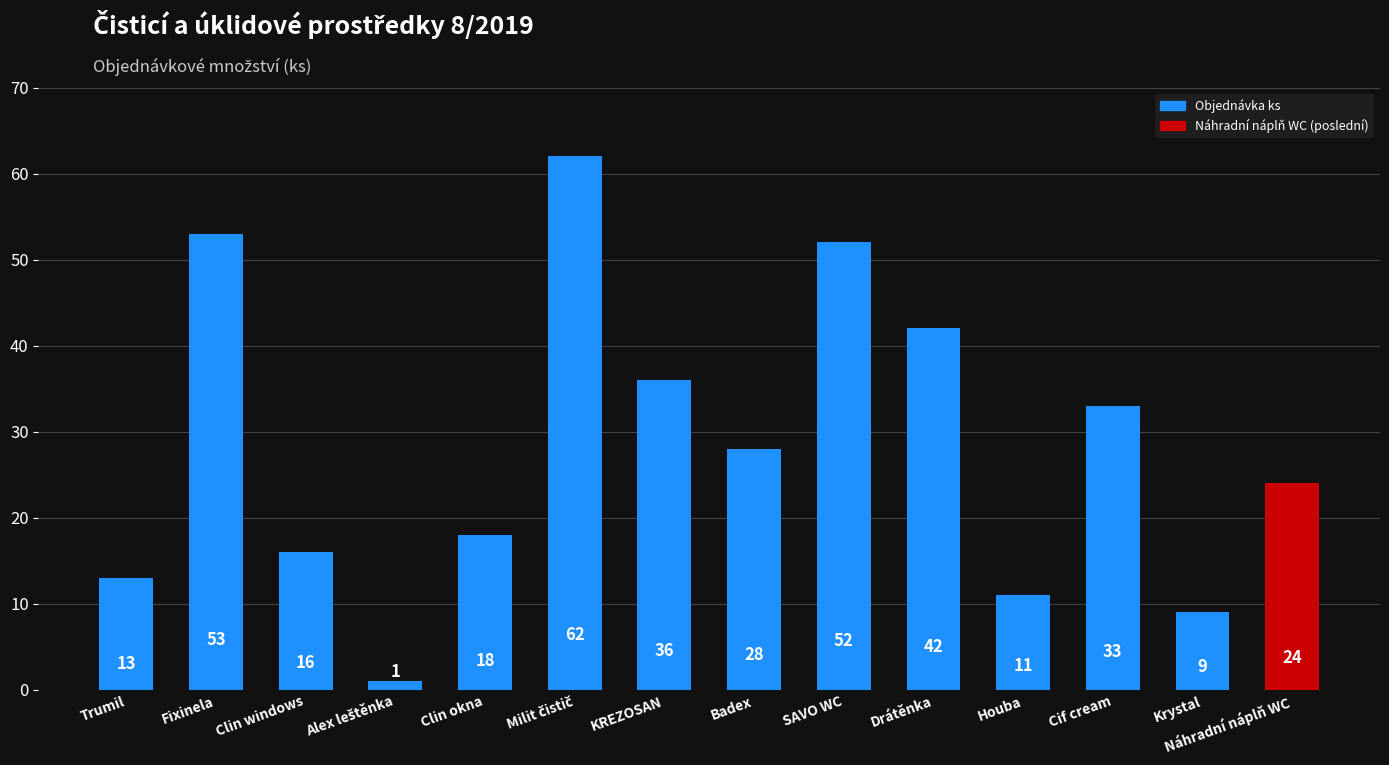

What is the sum of all values?

398